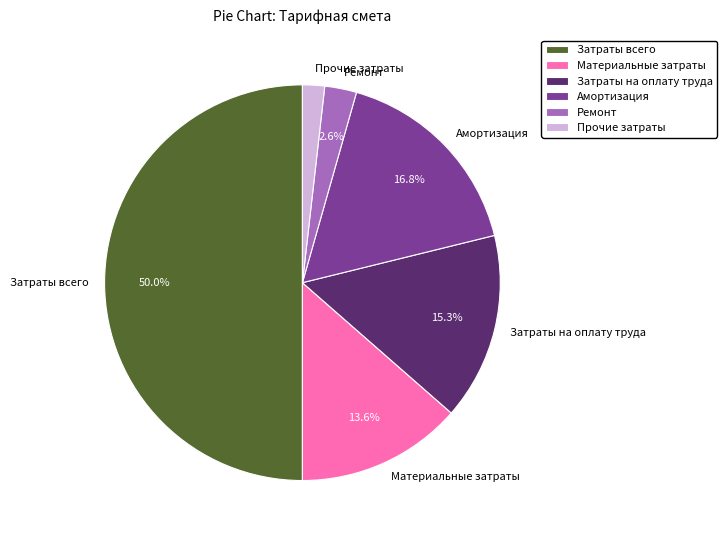

What is the smallest slice in the pie chart?

Прочие затраты